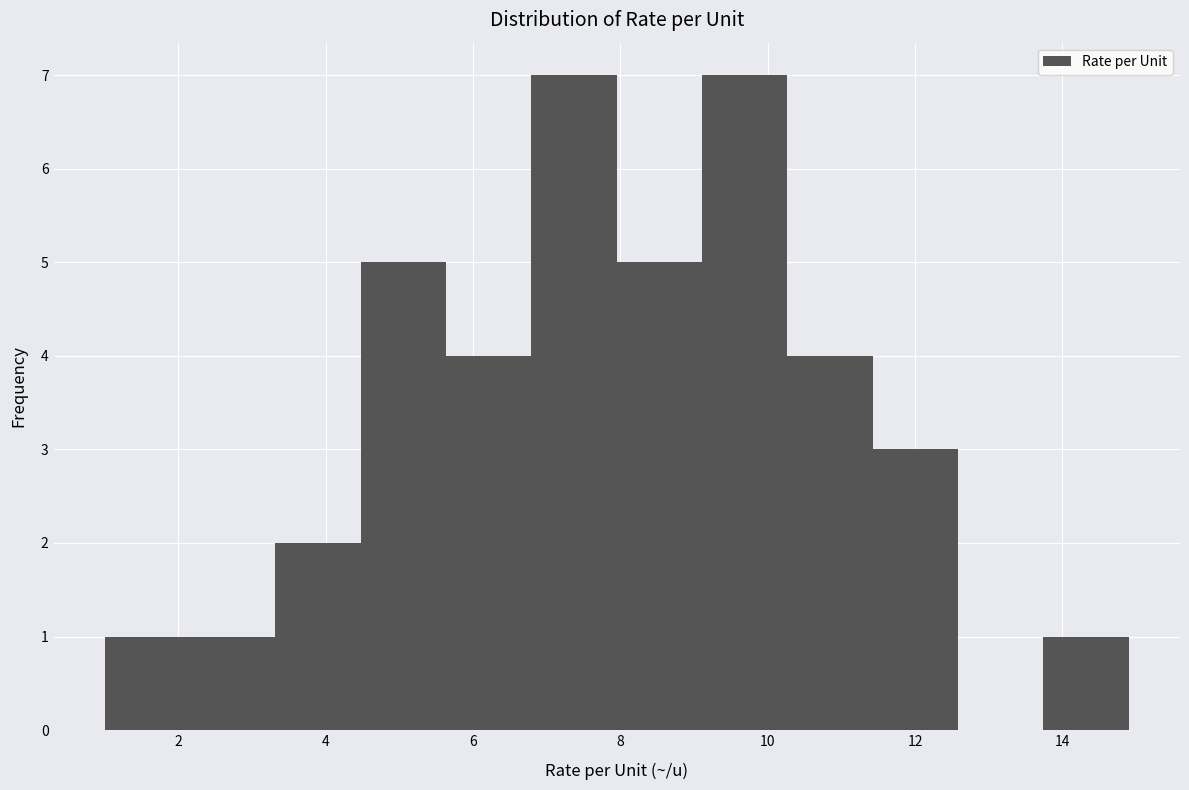

Reading left to right, transcribe this chart: for each bar, give the range it covers on the x-axis and its height. Neither the bar edges nor the heights are printed on the chart, so give them approximately, as read against the axes.

1.0 to 2.2: 1
2.2 to 3.4: 1
3.4 to 4.4: 2
4.4 to 5.6: 5
5.6 to 6.8: 4
6.8 to 8.0: 7
8.0 to 9.2: 5
9.2 to 10.2: 7
10.2 to 11.4: 4
11.4 to 12.6: 3
12.6 to 13.8: 0
13.8 to 15.0: 1